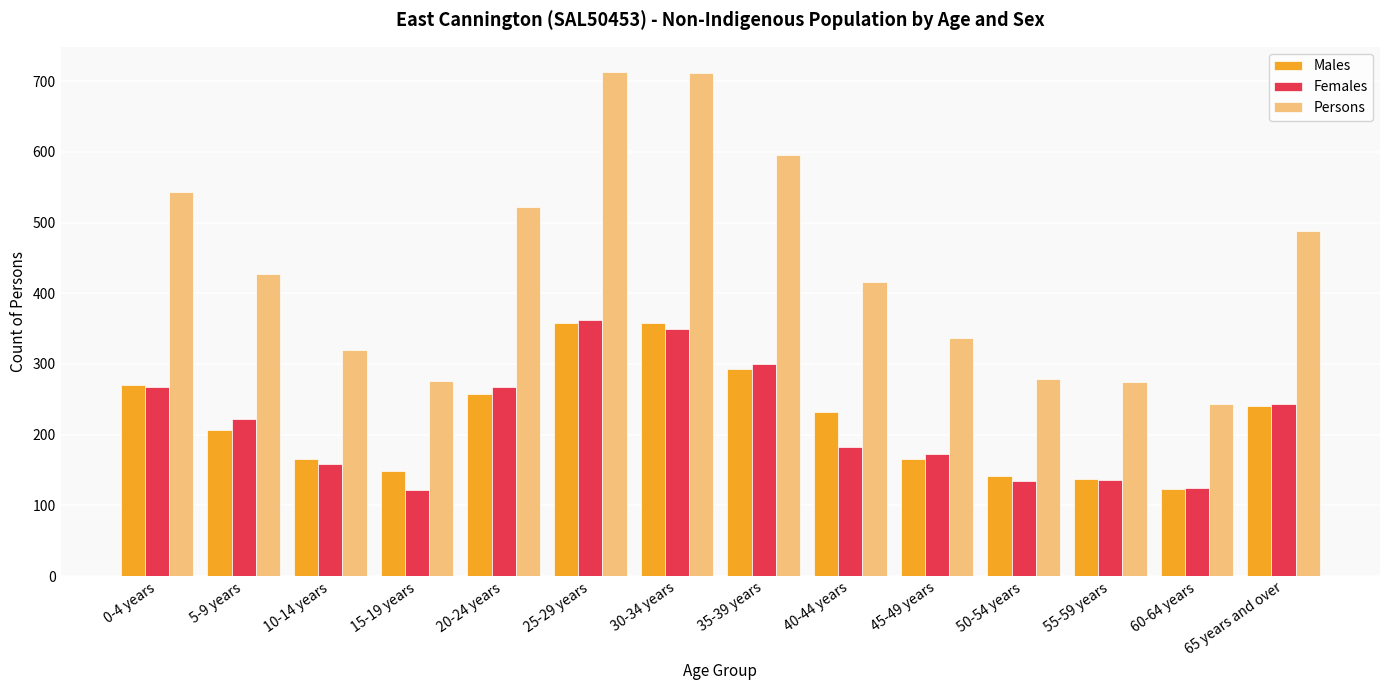

What is the approximate value of Females at 45-49 years, to the nearest 5?

170